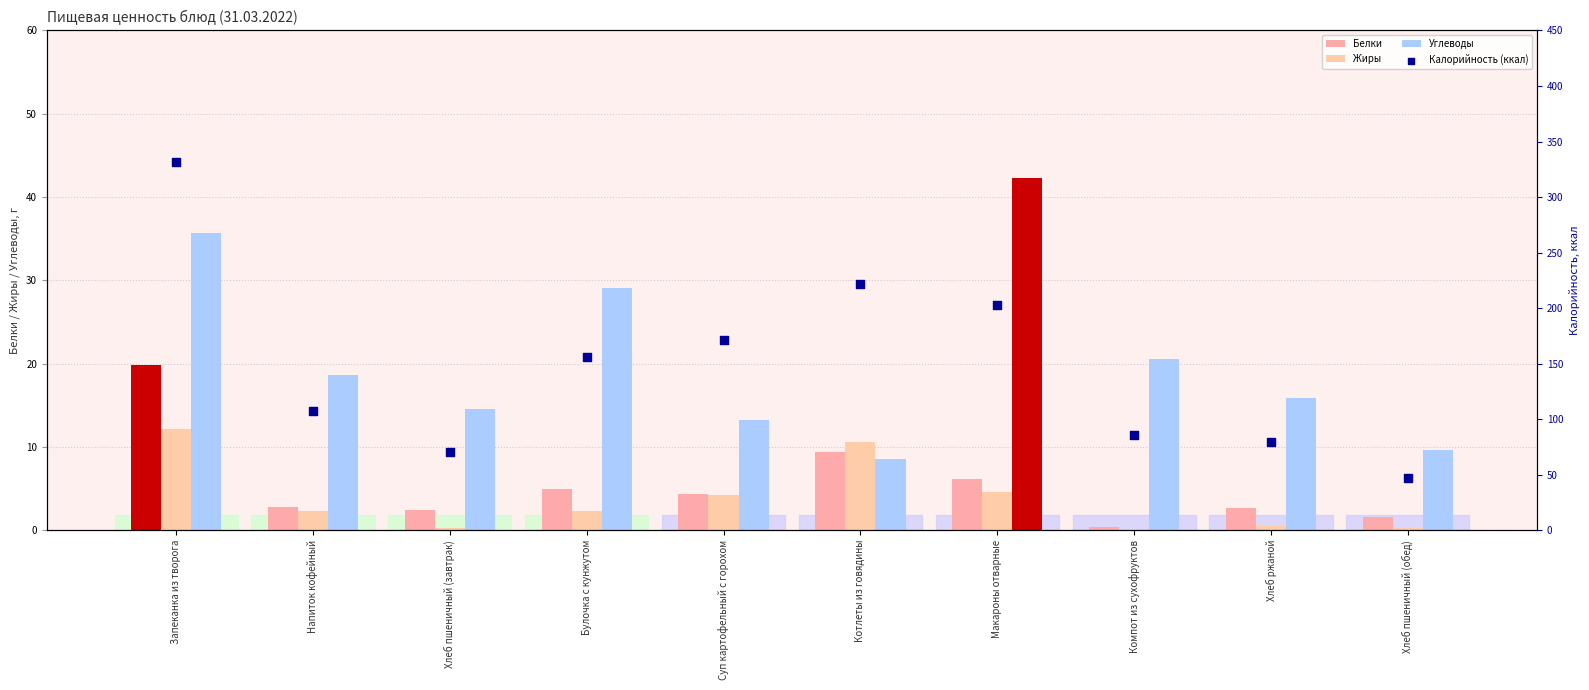

At which category is the sum across all series the highest?

Запеканка из творога